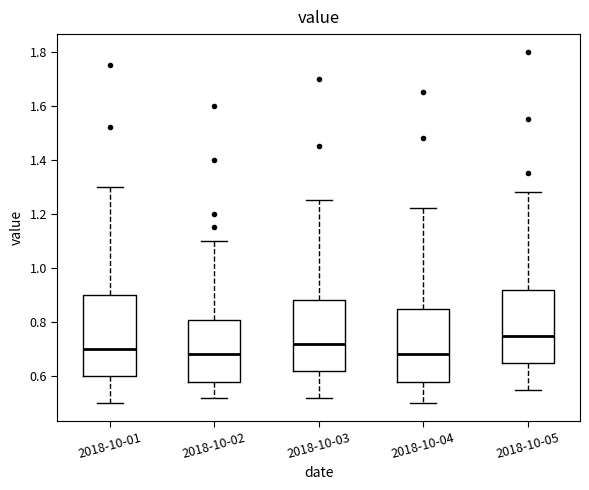

Reading left to right, transcribe this box plot: for each box, give where its median line is, the range the box spans, and where its two whiskers end, as read against the y-axis. The values are not printed on the chart, so give them approximately, as read against the axis.

2018-10-01: median 0.70, box 0.60 to 0.90, whiskers 0.50 to 1.30
2018-10-02: median 0.68, box 0.58 to 0.80, whiskers 0.52 to 1.10
2018-10-03: median 0.72, box 0.62 to 0.88, whiskers 0.52 to 1.26
2018-10-04: median 0.68, box 0.58 to 0.86, whiskers 0.50 to 1.22
2018-10-05: median 0.76, box 0.66 to 0.92, whiskers 0.56 to 1.28